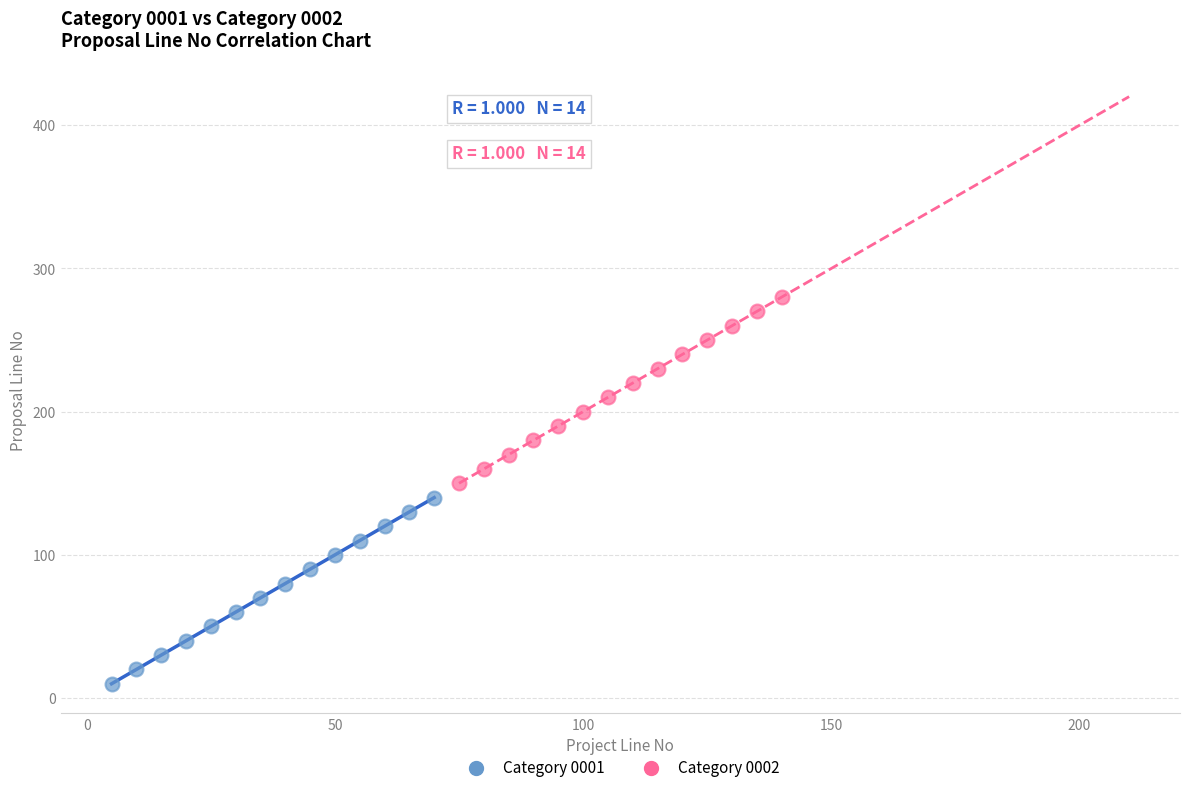

Which series contains the lowest Y value?

Category 0001